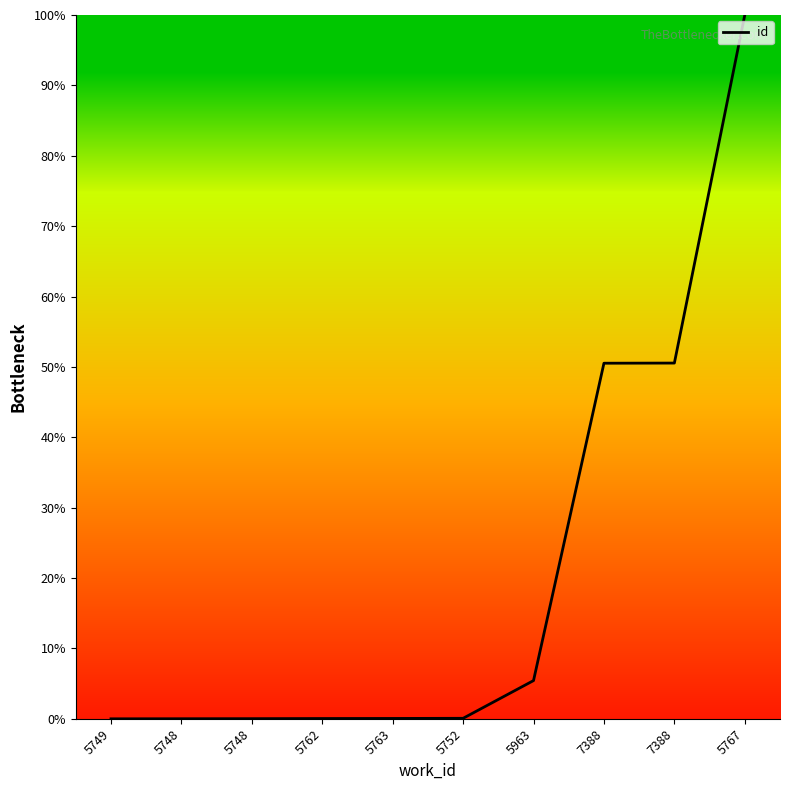

The chart shows a value of 31.2 at 5749. True or false?

False